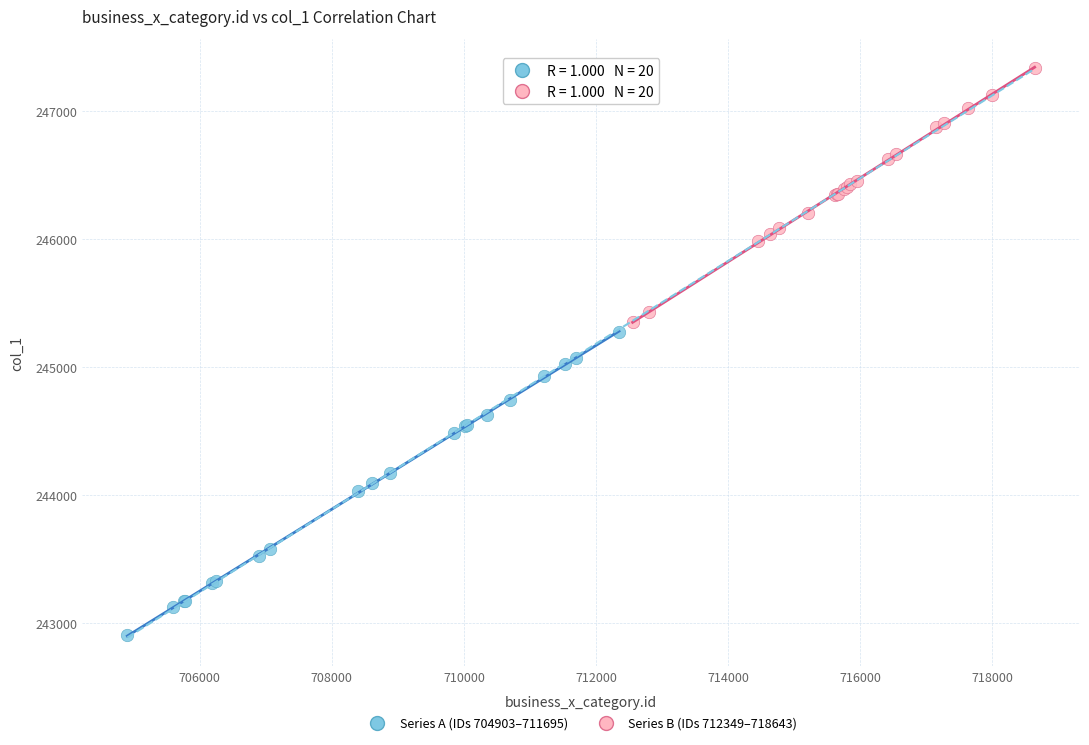

Which series contains the lowest Y value?

Series A (IDs 704903–711695)